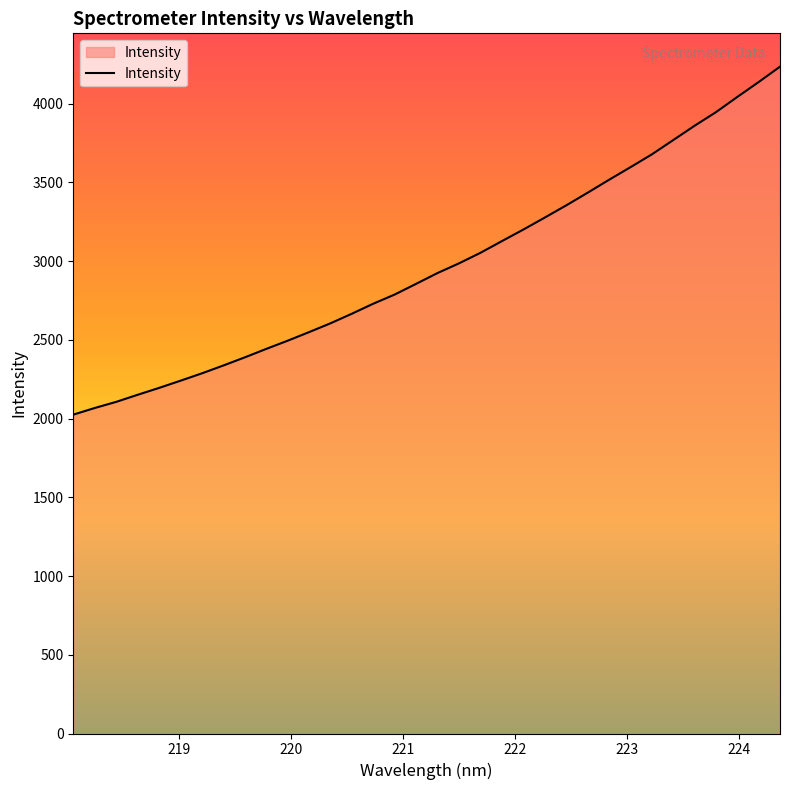

What is the difference between the maximum and minimum values?

2209.7